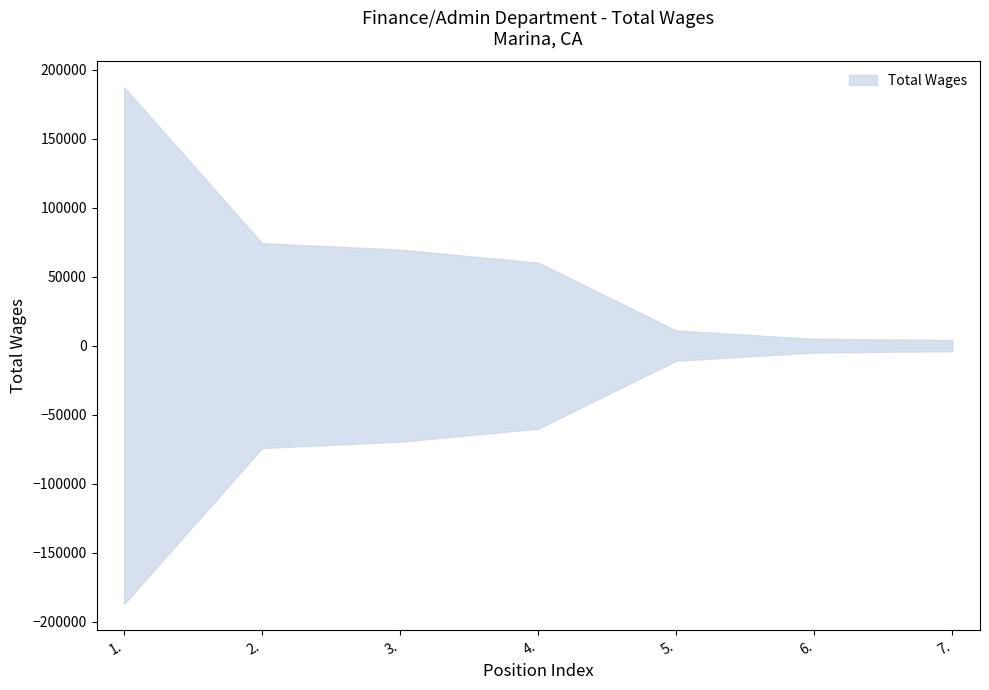

What is the average value?

58730